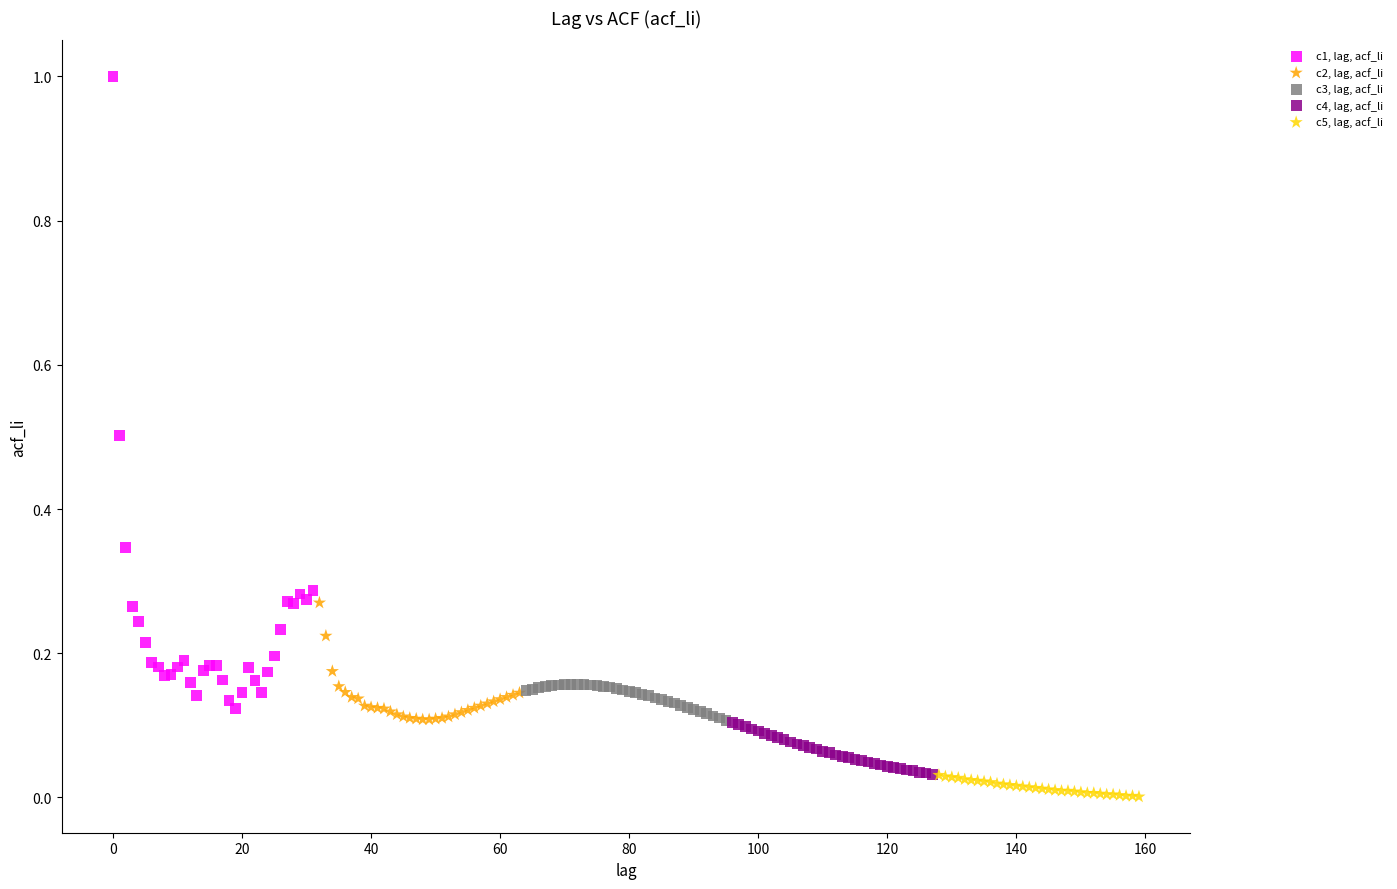

Which series has the largest Y range (max minus min)?

c1, lag, acf_li